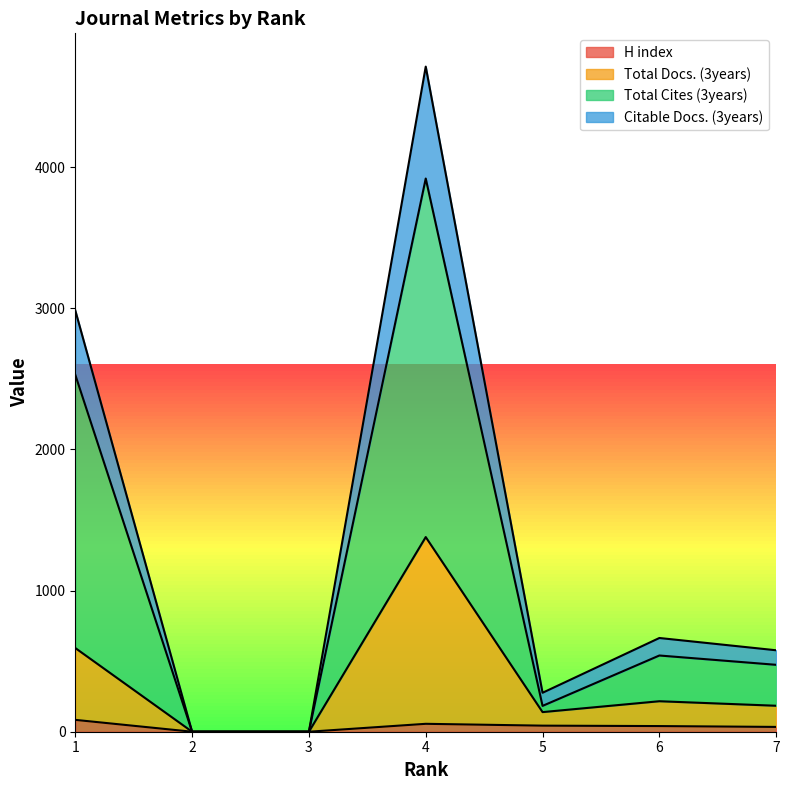

Which category has the highest value in the Total Docs. (3years) series?

4